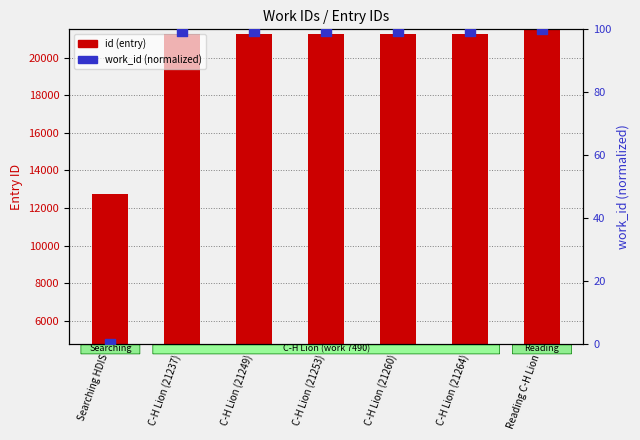

Which series contains the lowest Y value?

work_id (normalized)